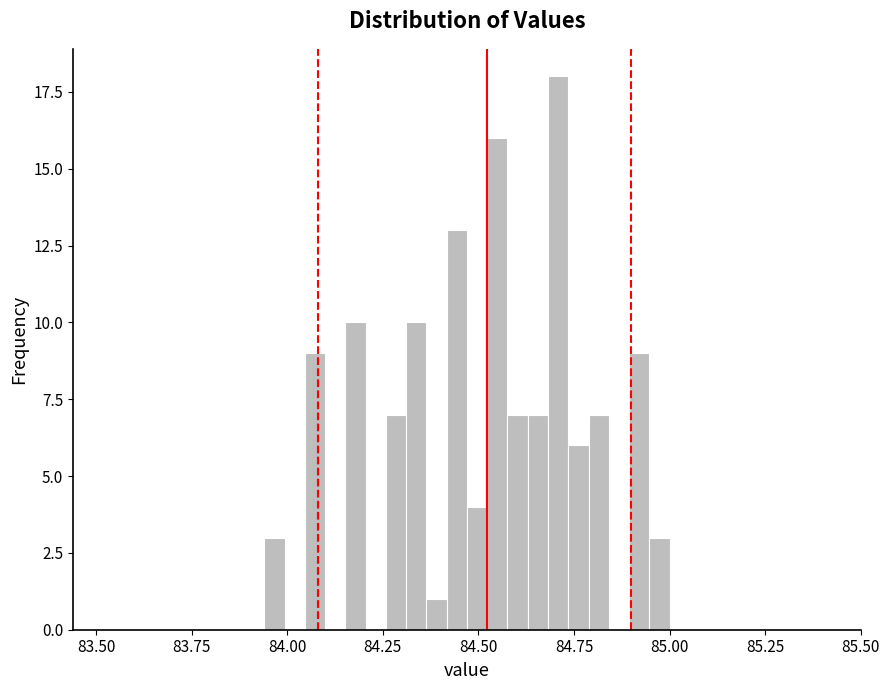

Around what value on the x-axis is the tallest bar? Give the approximate position of its centre, as read against the axis.

84.70